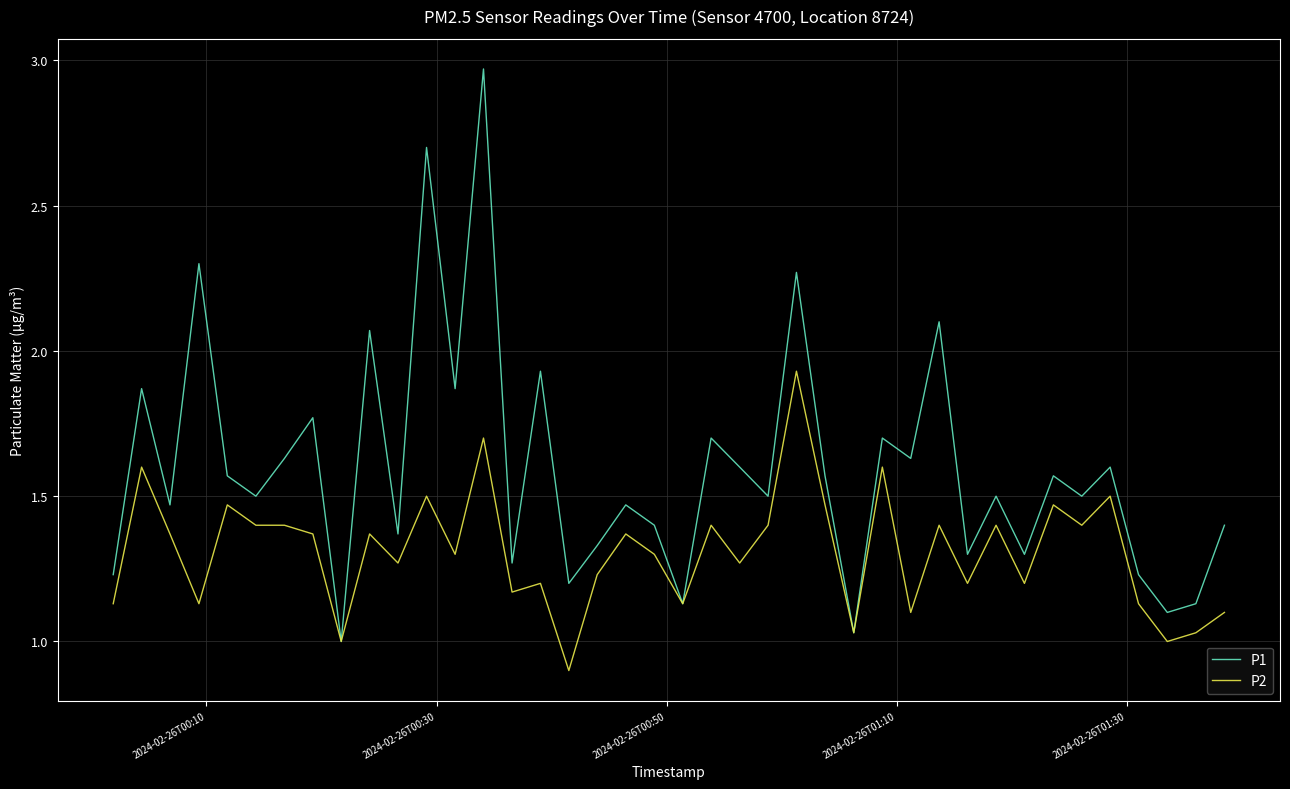

Which series has the largest total across all categories?

P1